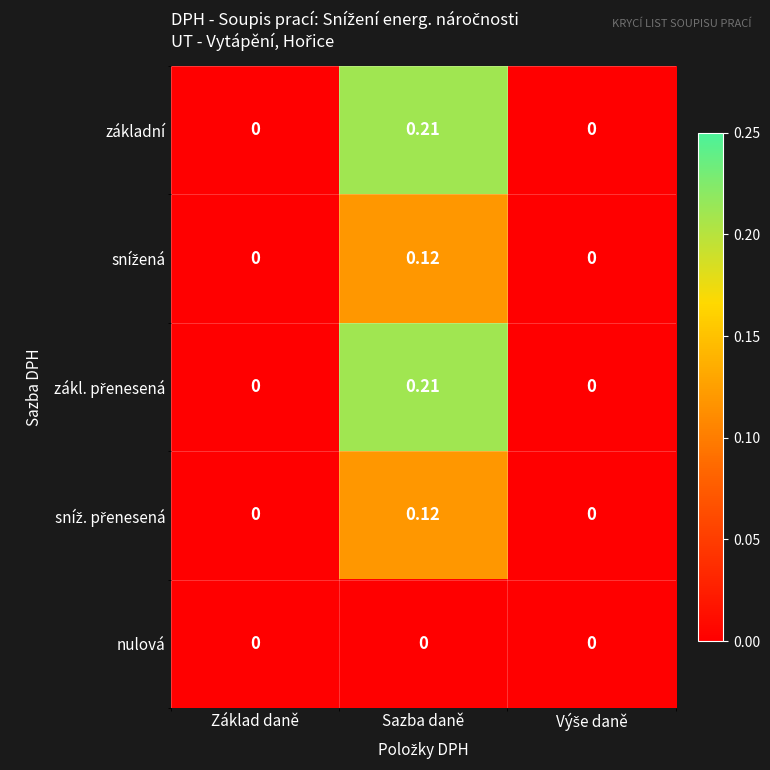

At which category is the sum across all series the highest?

Sazba daně